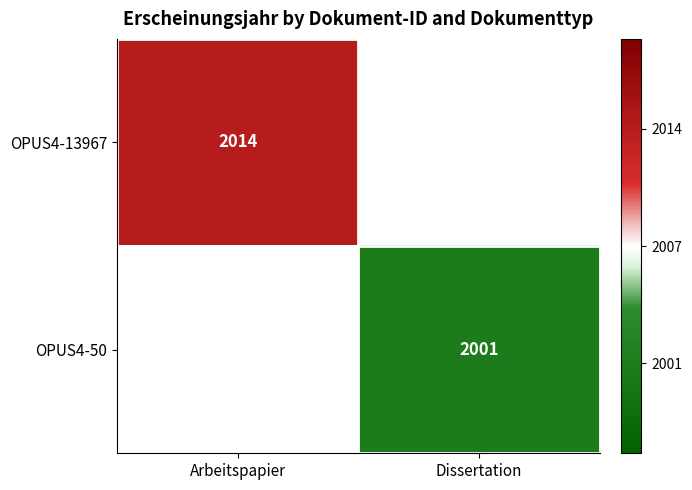

Is the value of OPUS4-13967 at Arbeitspapier greater than the value of OPUS4-50 at Dissertation?

Yes